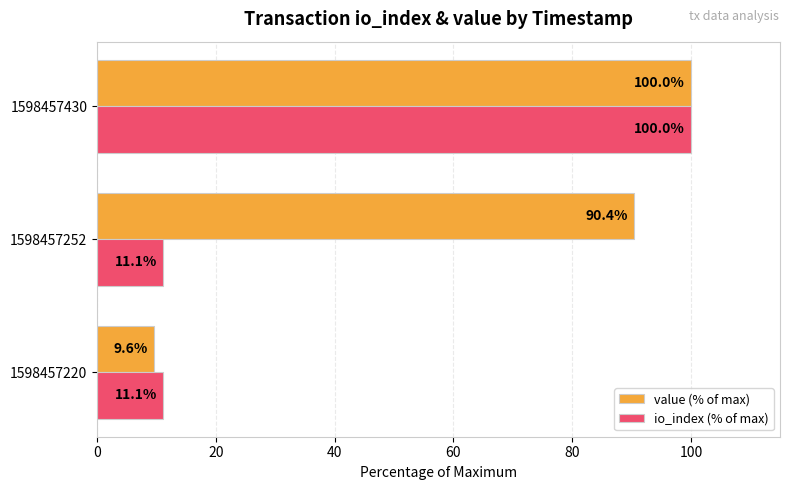

What is the difference between the maximum and second lowest values in the io_index (% of max) series?

88.9